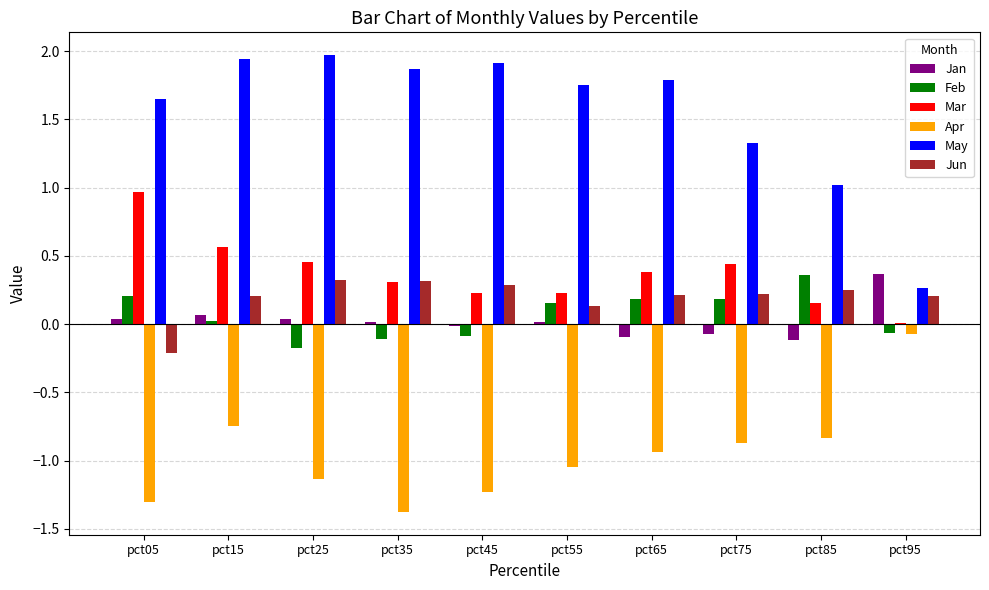

Which series has the widest spread of values?

May